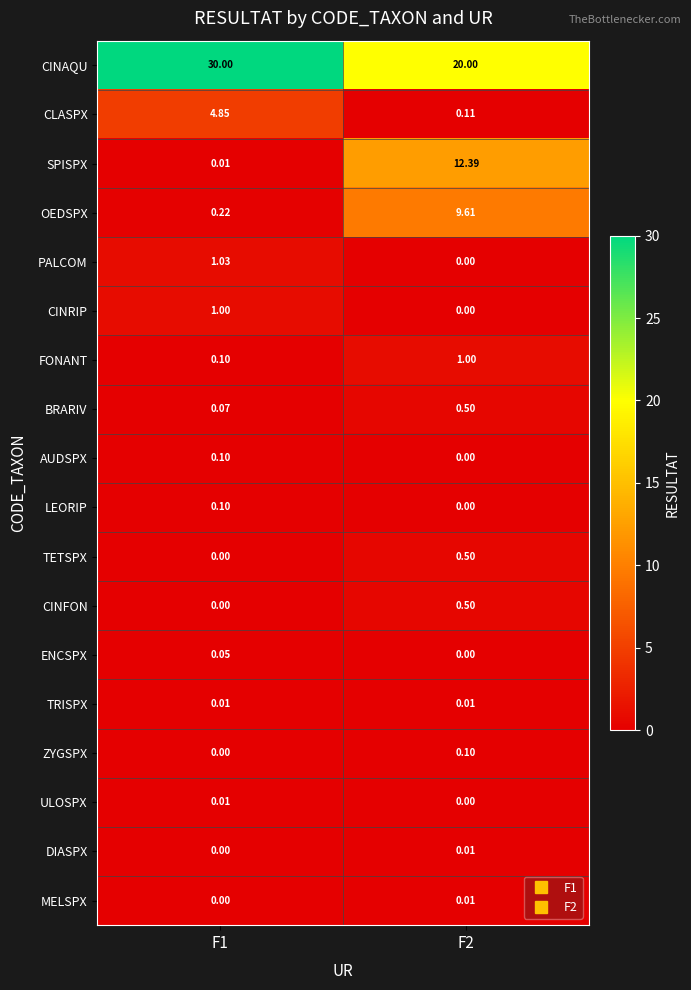

Which series has the largest total across all categories?

CINAQU